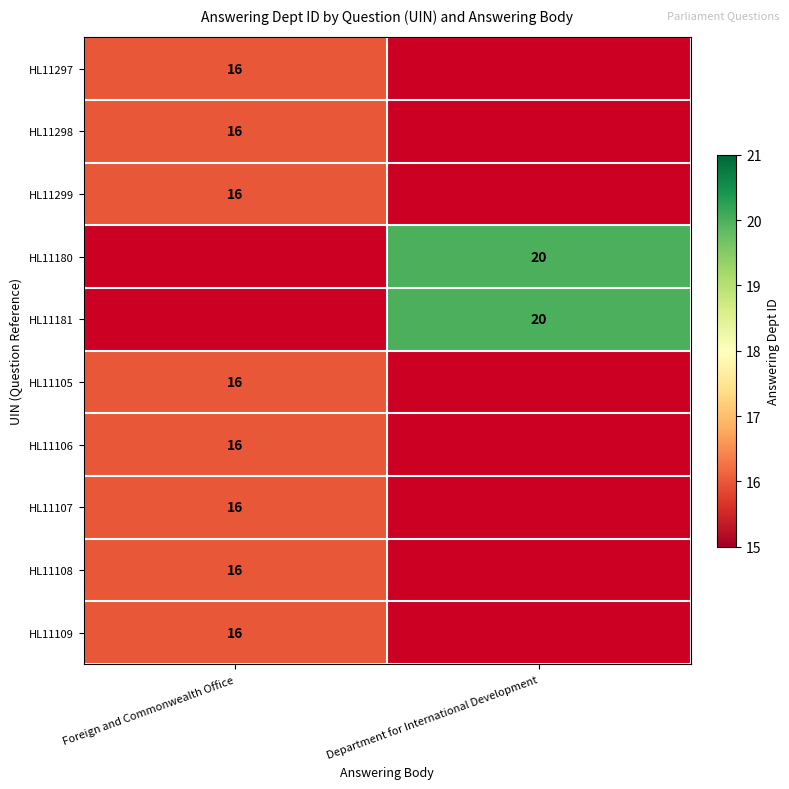

The value of HL11181 at Department for International Development is 29.2. True or false?

False